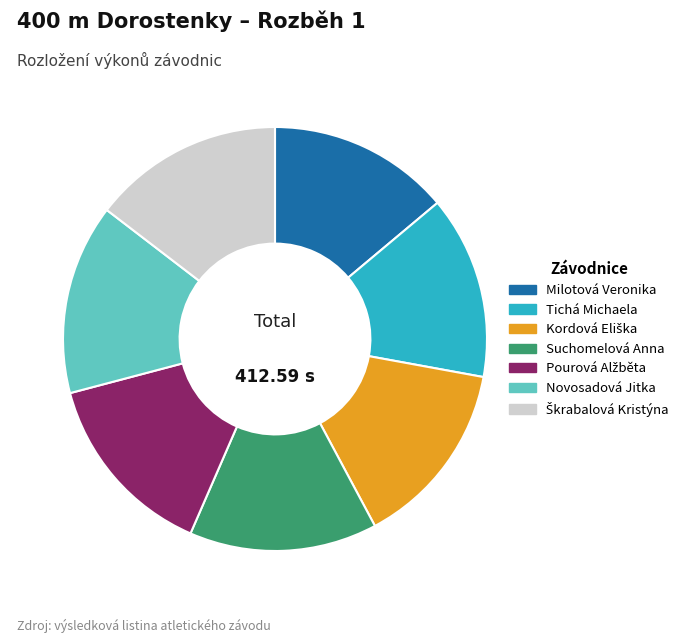

Count the number of slices in the pie.

7